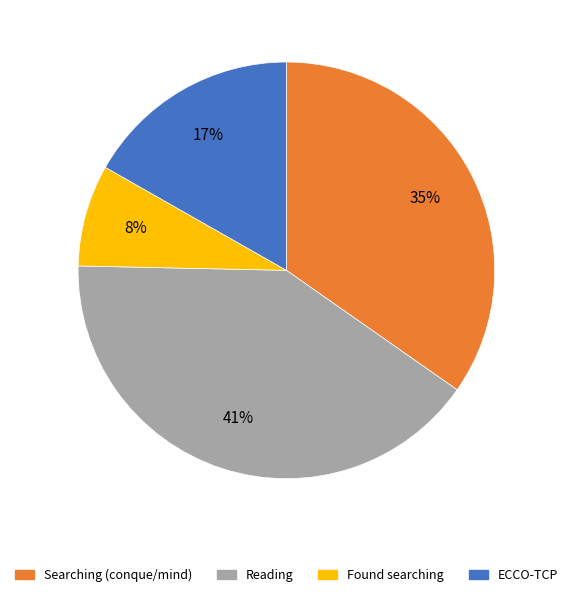

How many segments does this pie chart have?

4